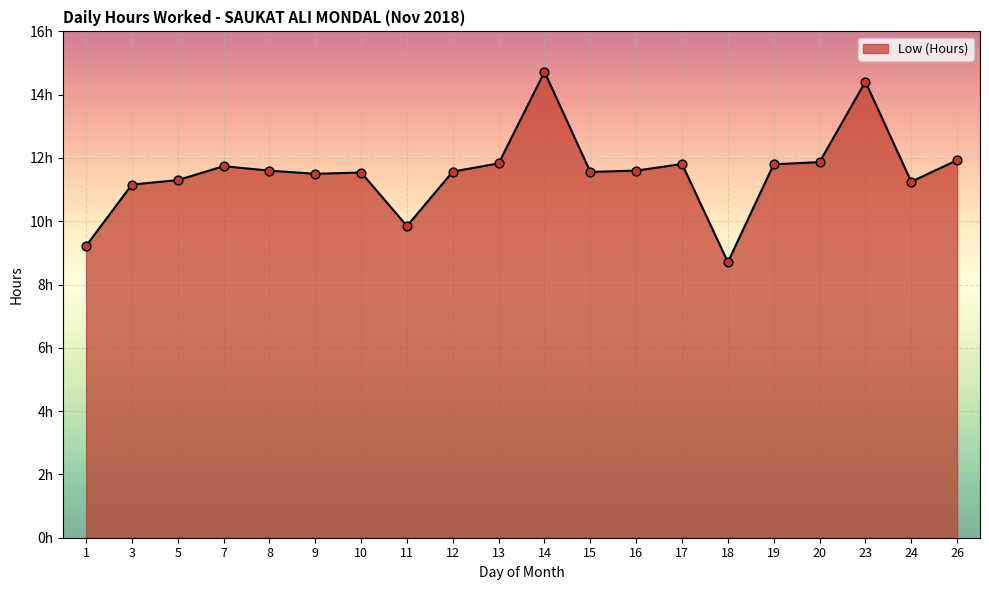

Approximately how many times larger is the value at 11 compared to 17?

0.8